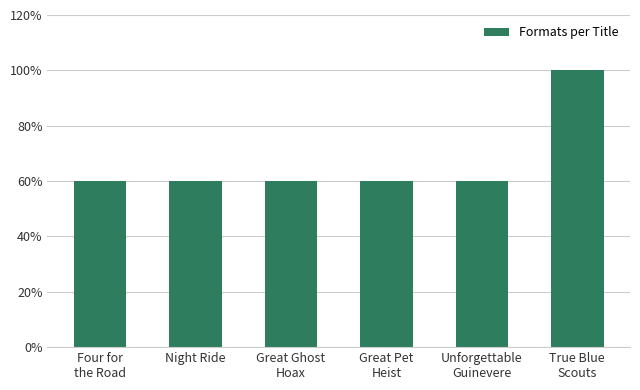

Are the bars horizontal?

No